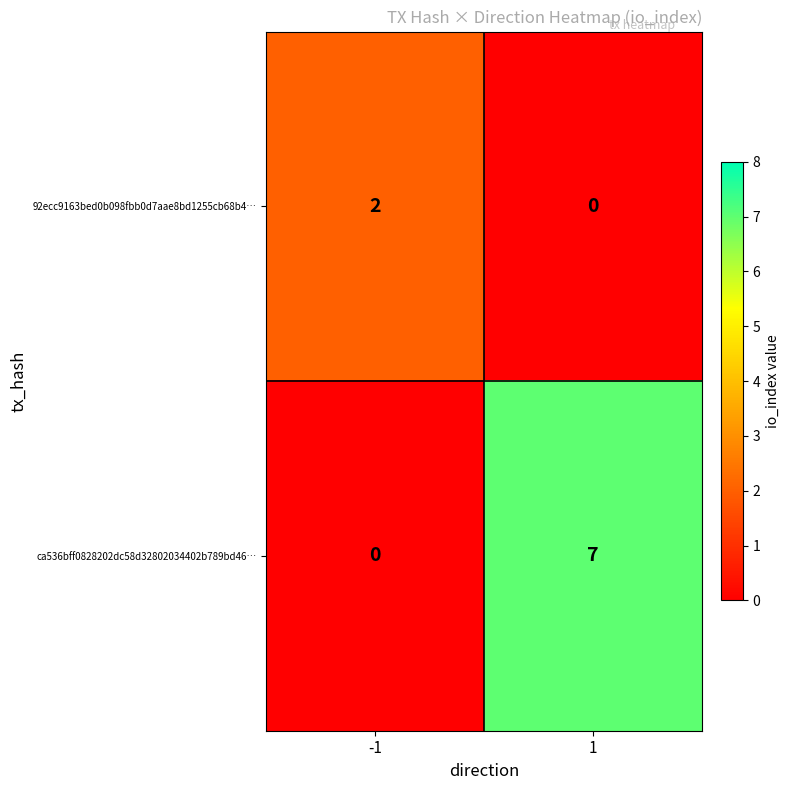

The value of 92ecc9163bed0b098fbb0d7aae8bd1255cb68b4… at 1 is 0. True or false?

True